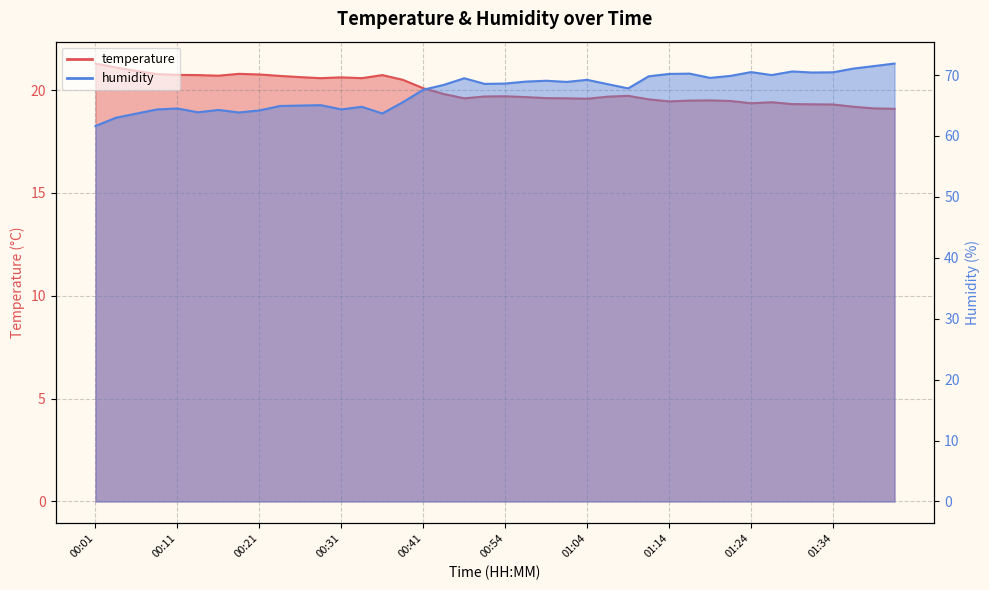

Rank the series by their maximum value, from lowest to highest.

temperature, humidity